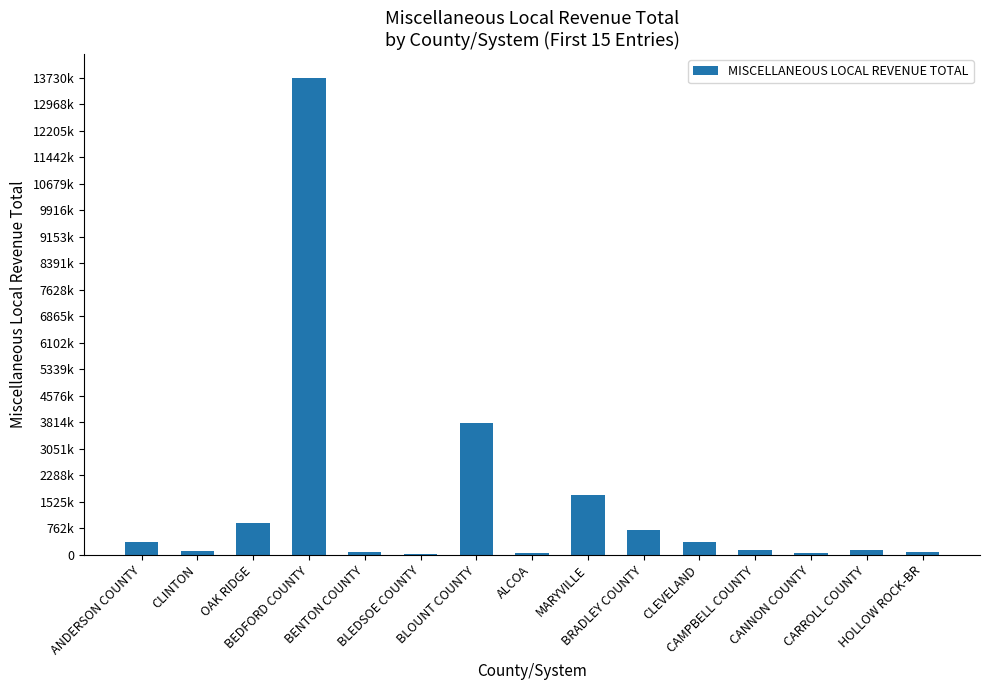

List the labels in order of value, largest first.

BEDFORD COUNTY, BLOUNT COUNTY, MARYVILLE, OAK RIDGE, BRADLEY COUNTY, ANDERSON COUNTY, CLEVELAND, CAMPBELL COUNTY, CARROLL COUNTY, CLINTON, BENTON COUNTY, HOLLOW ROCK-BR, CANNON COUNTY, ALCOA, BLEDSOE COUNTY